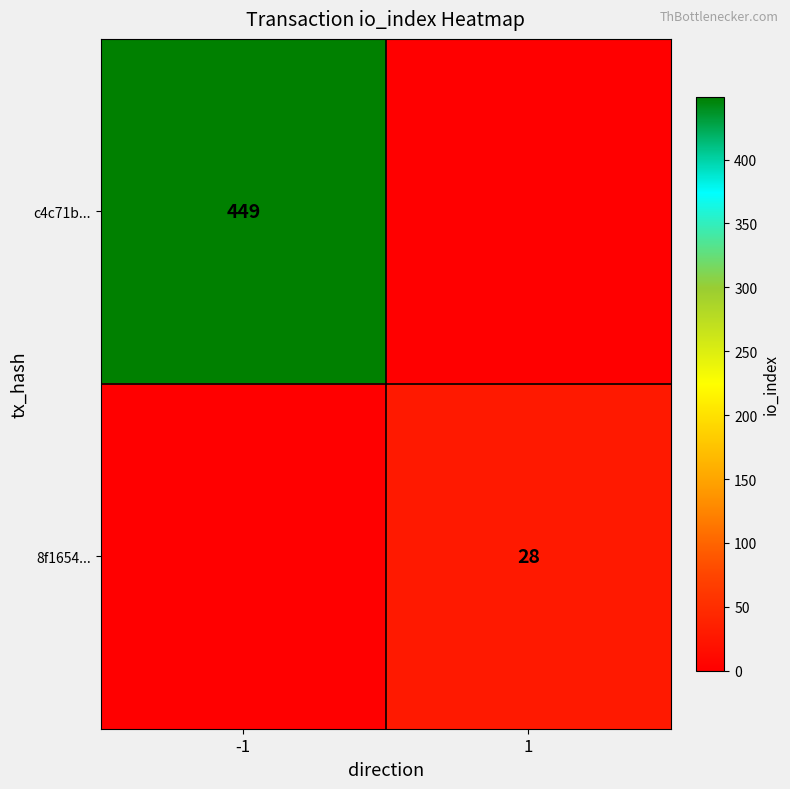

The 8f1654... series shows 19 at 1. True or false?

False